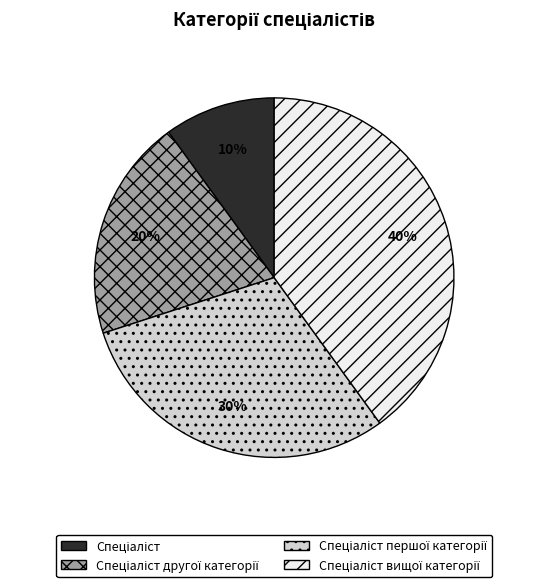

Is there any slice that represents more than half of the pie?

No